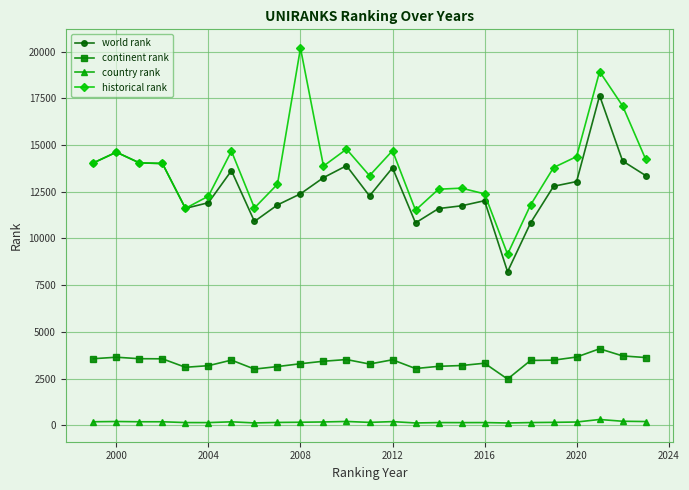

What is the value of the continent rank point at the 17th from the left?

3196.0